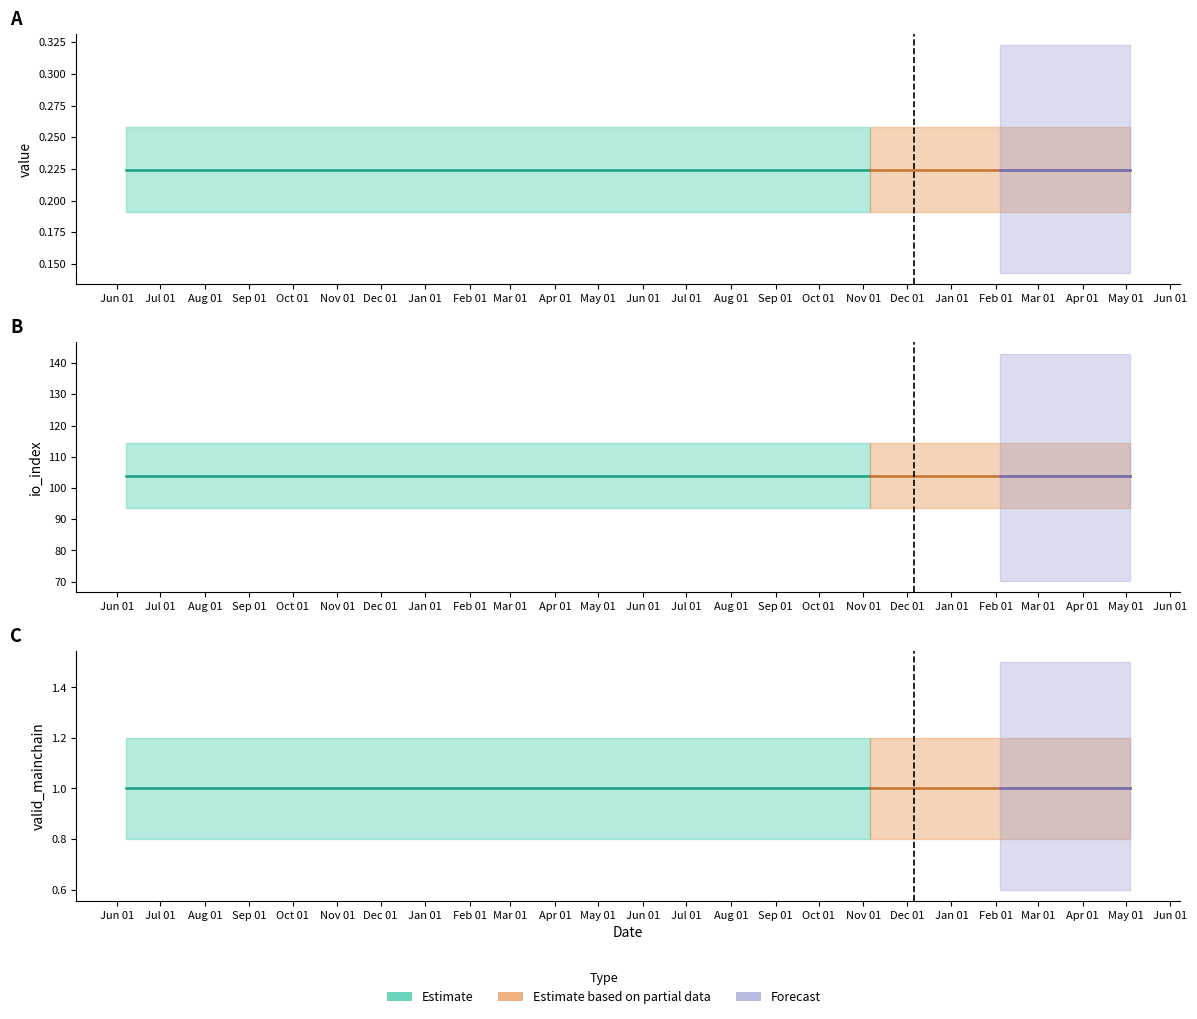

True or false: io_index has more than 0 points higher than both neighbors.

False